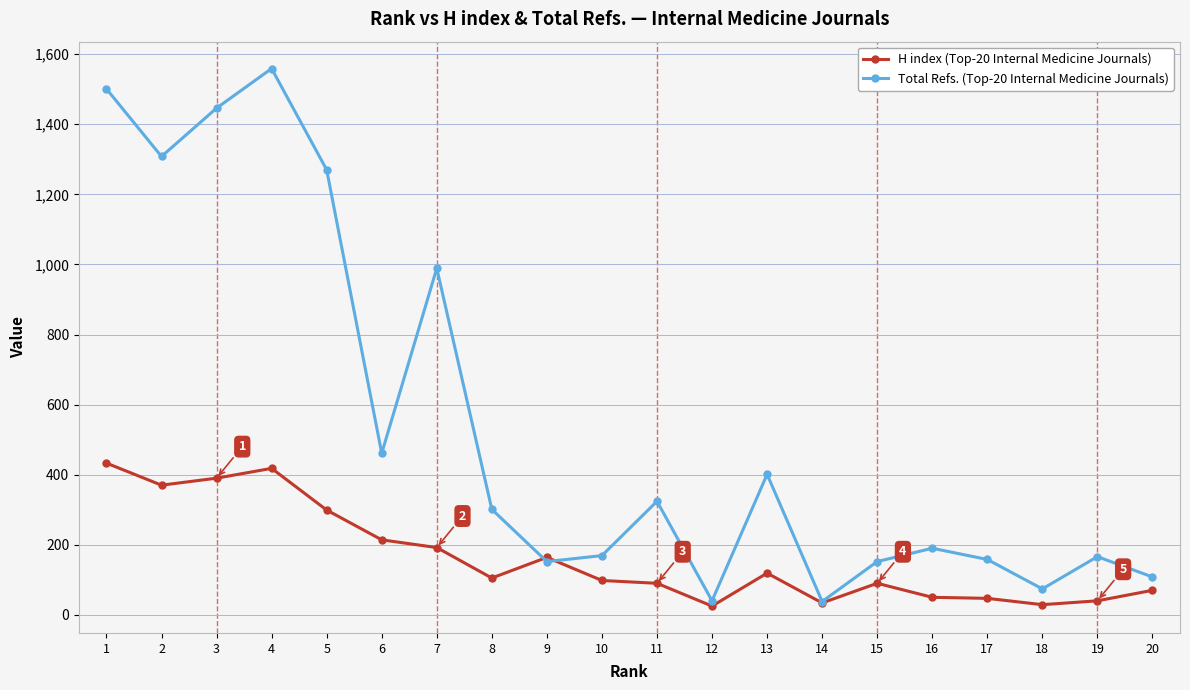

Where does the Total Refs. (Top-20 Internal Medicine Journals) series first go above 301?

1